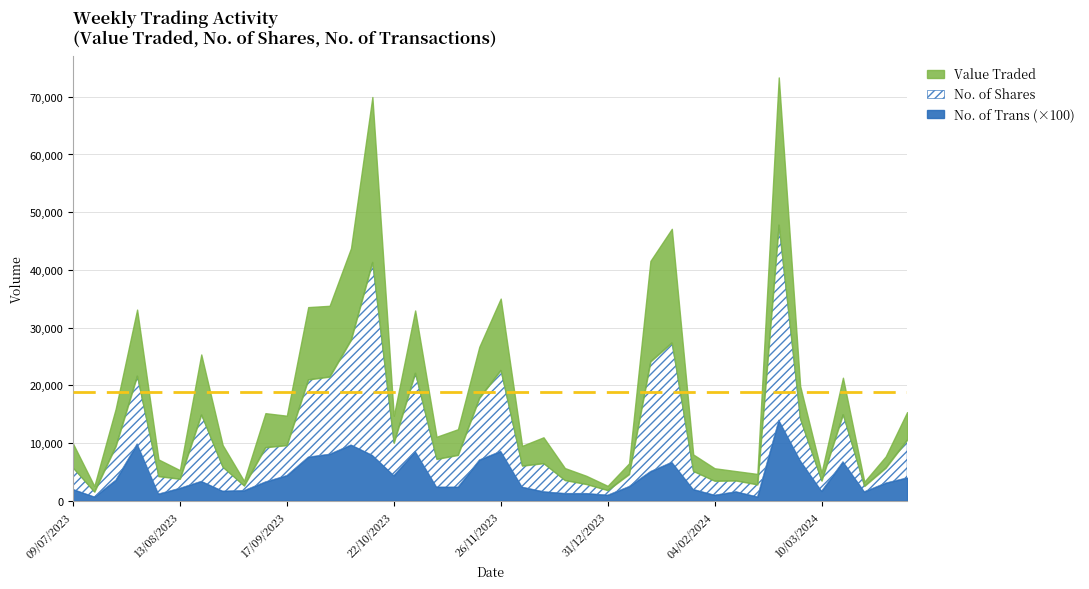

List the series in order of their peak value, lowest first.

No. of Trans, Value Traded, No. of Shares